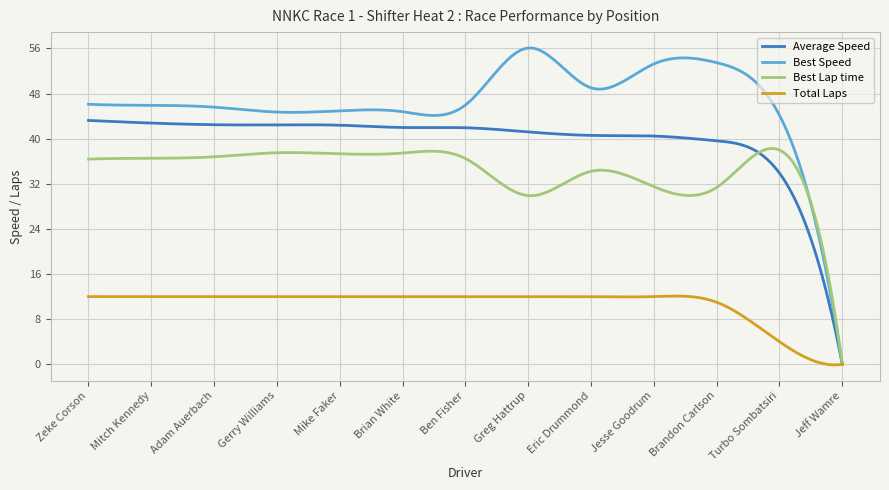

Which series has the largest range (max minus min)?

Best Speed